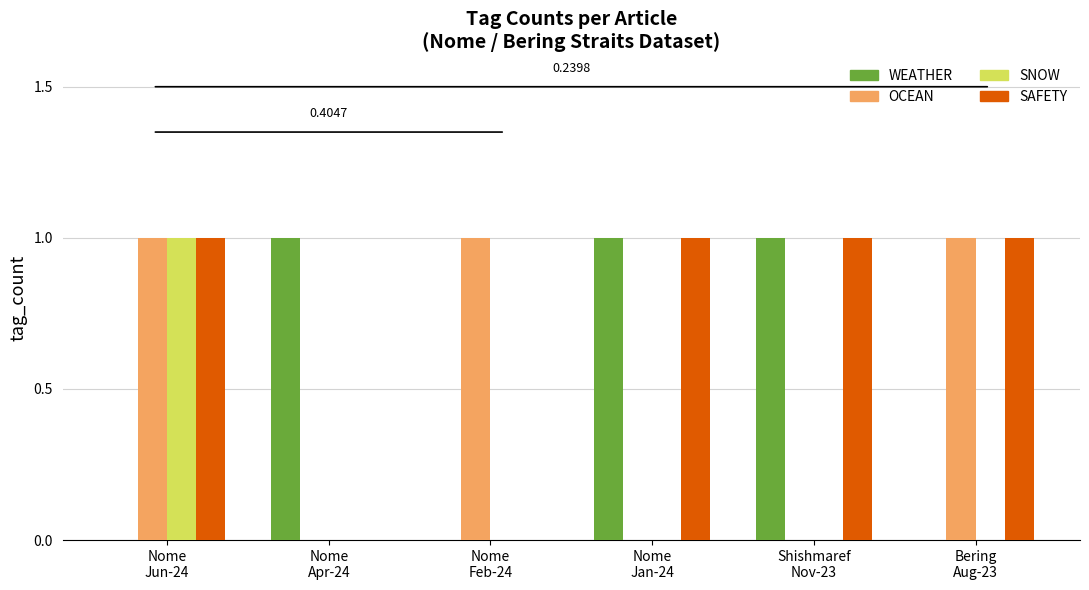

Which series has the largest total across all categories?

SAFETY